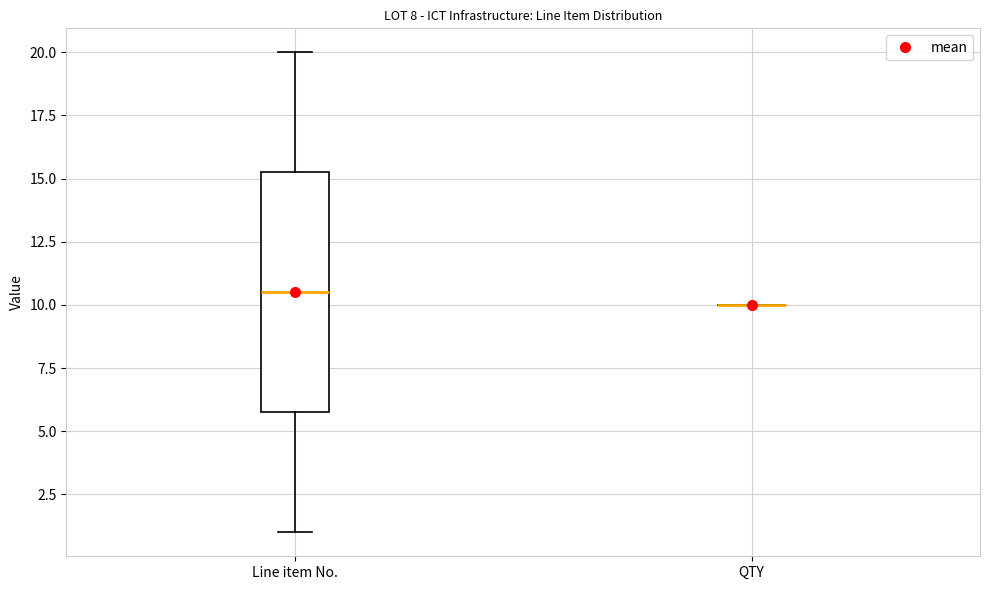

Reading left to right, transcribe this box plot: for each box, give where its median line is, the range the box spans, and where its two whiskers end, as read against the y-axis. The values are not printed on the chart, so give them approximately, as read against the axis.

Line item No.: median 10.5, box 6.0 to 15.5, whiskers 1.0 to 20.0
QTY: box collapsed to a line at 10.0, whiskers 10.0 to 10.0